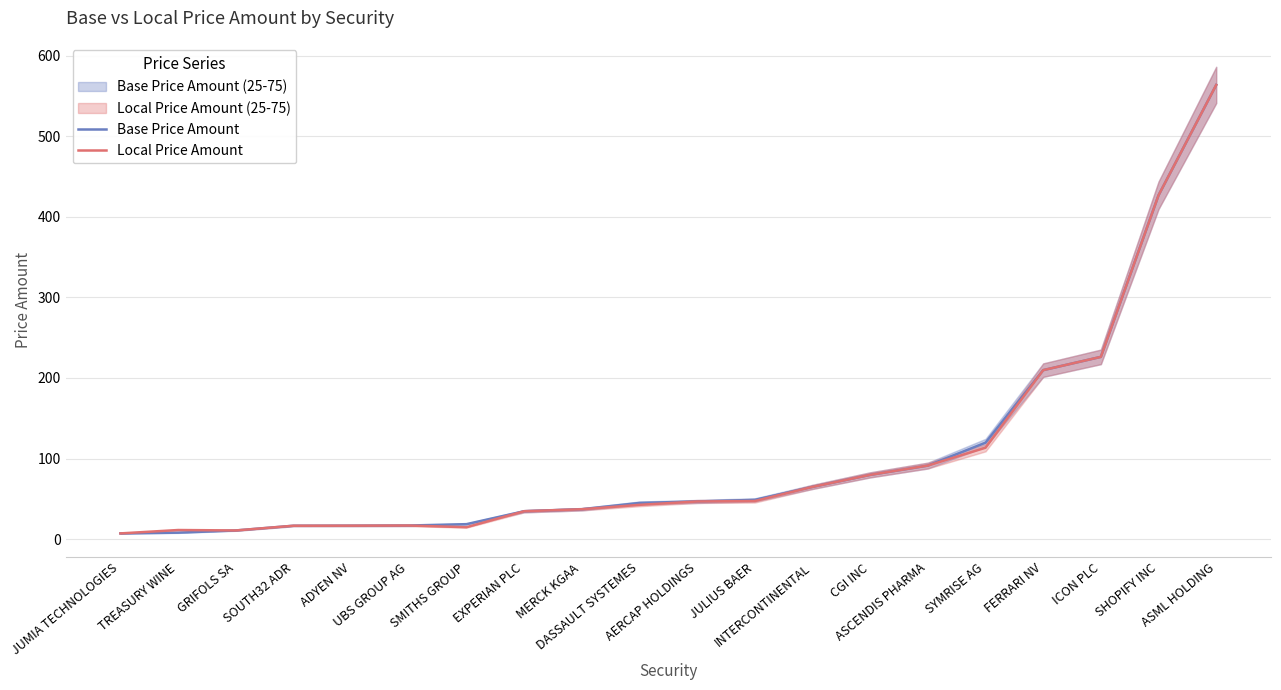

At which category is the sum across all series the highest?

ASML HOLDING